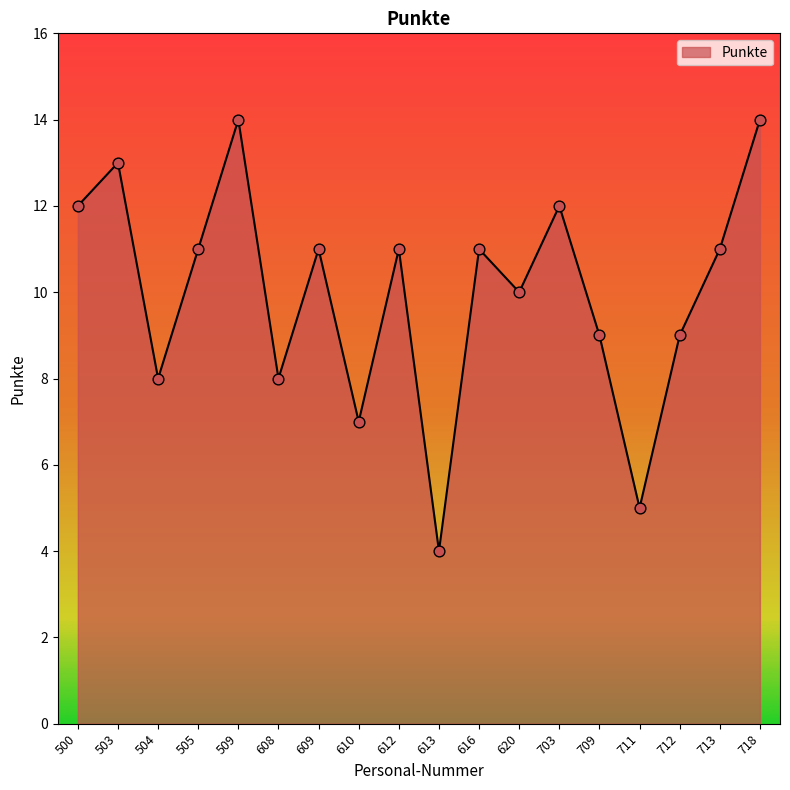

What is the change in value from 712 to 713?

+2